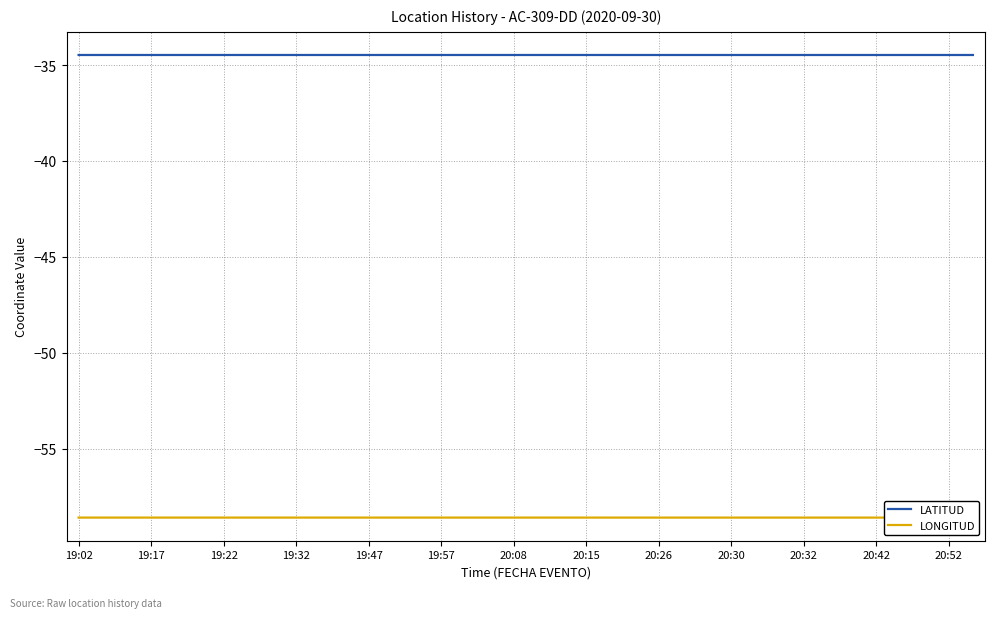

List the series in order of their overall mean, lowest first.

LONGITUD, LATITUD